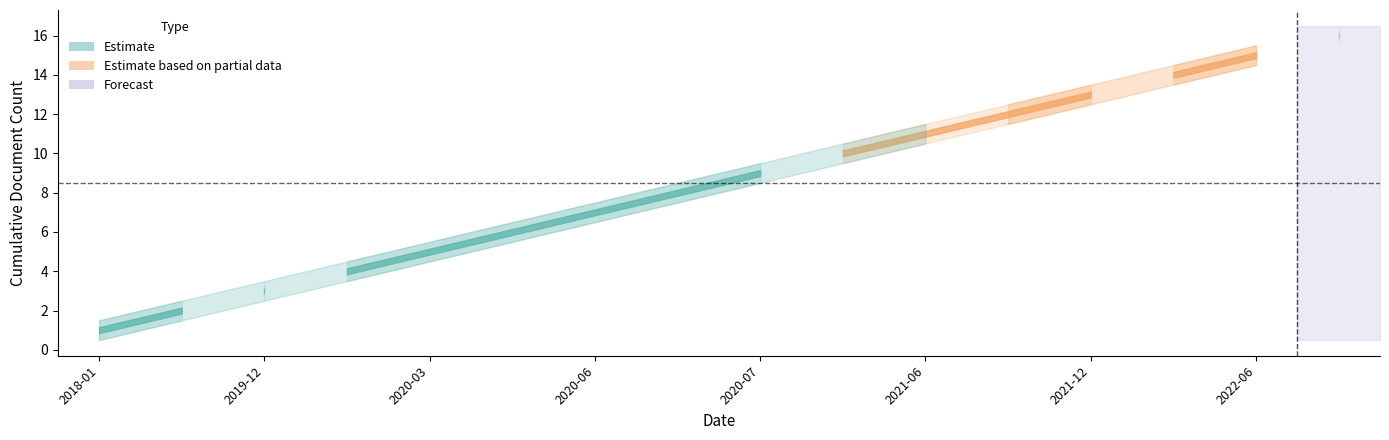

What is the spread (max minus min) of values at 2018-08-23?

1.0